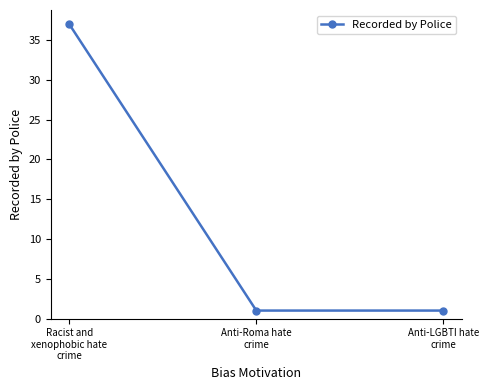

What is the greatest value displayed?

37